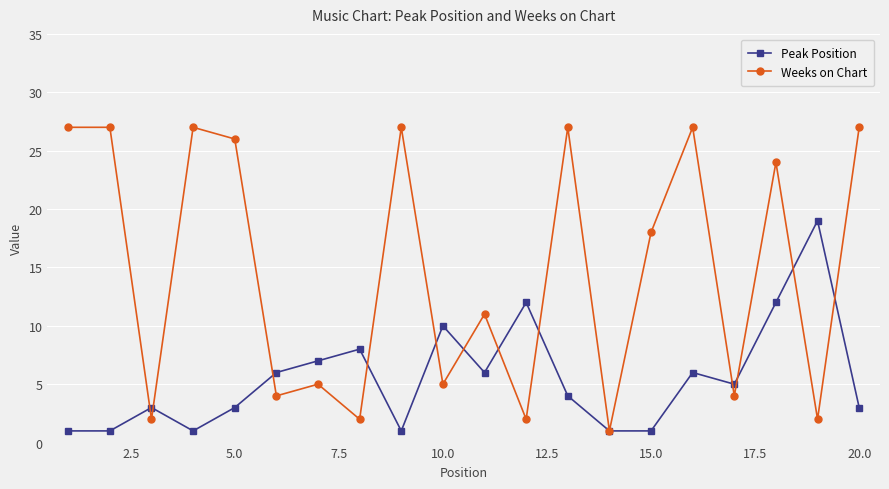

What are all the series names shown in the legend?

Peak Position, Weeks on Chart